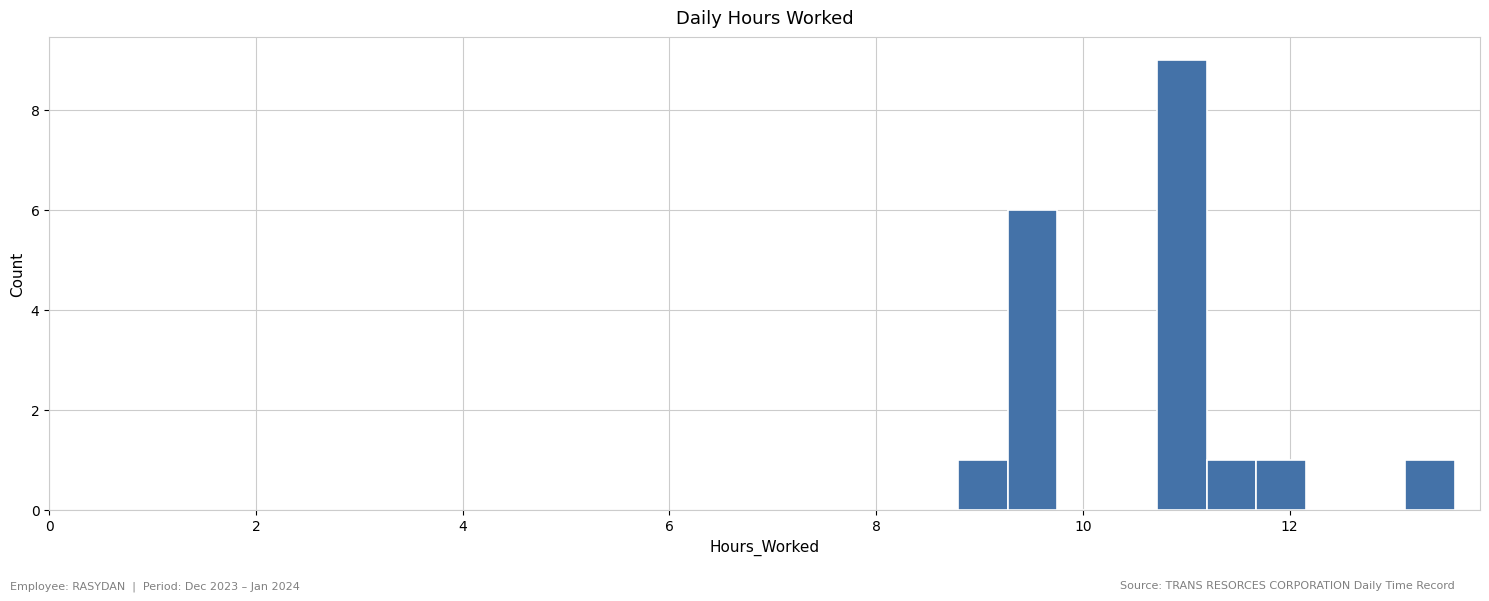

Read against the x-axis, roughly where is the centre of the tallest bar?

11.0